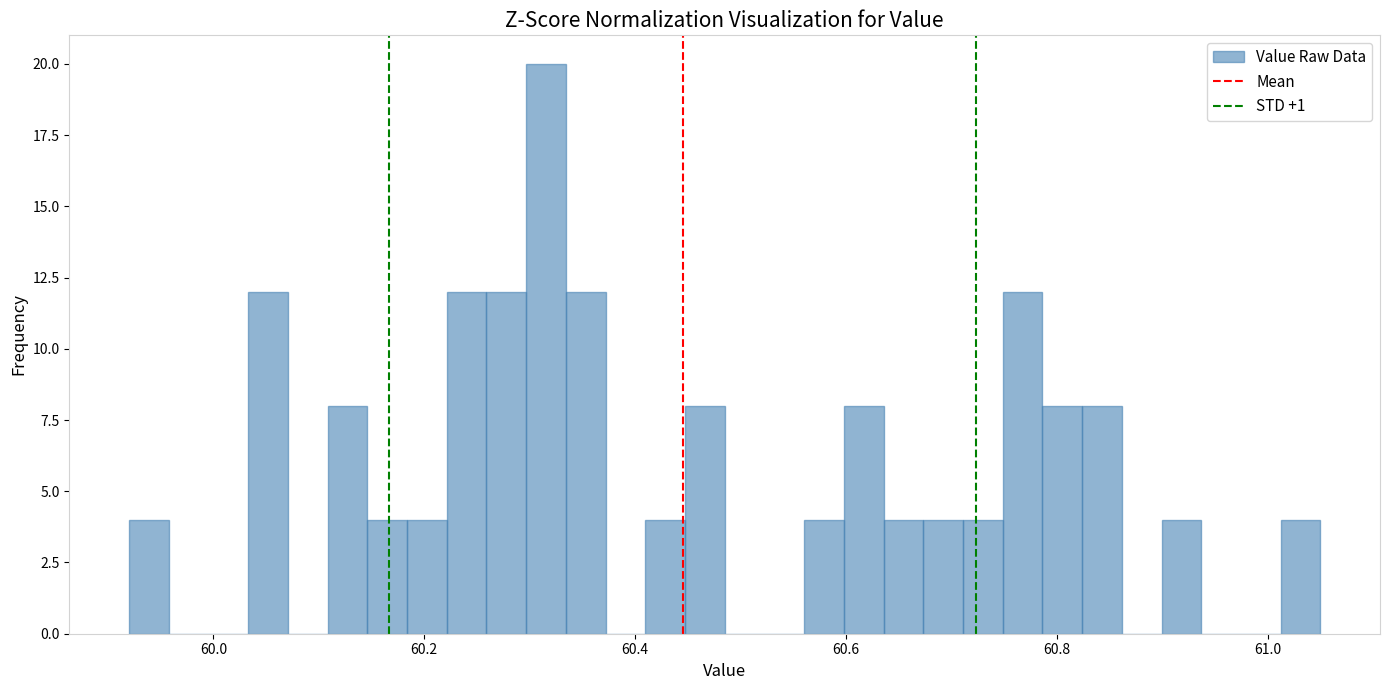

Read against the x-axis, roughly where is the centre of the tallest bar?

60.32